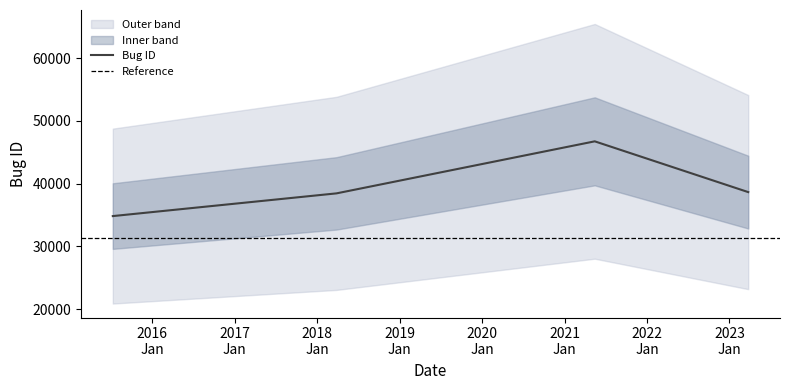

Where is the data nearest to the value 40794?

2023-03-25